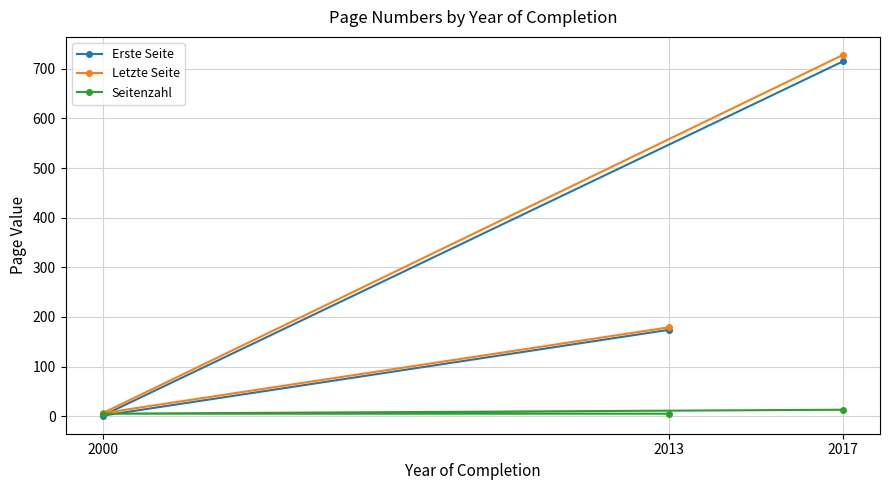

Reading left to right, transcribe all the data shown in this chart.

Erste Seite: 2000=1	2013=174	2017=715
Letzte Seite: 2000=6	2013=179	2017=728
Seitenzahl: 2000=5	2013=5	2017=13